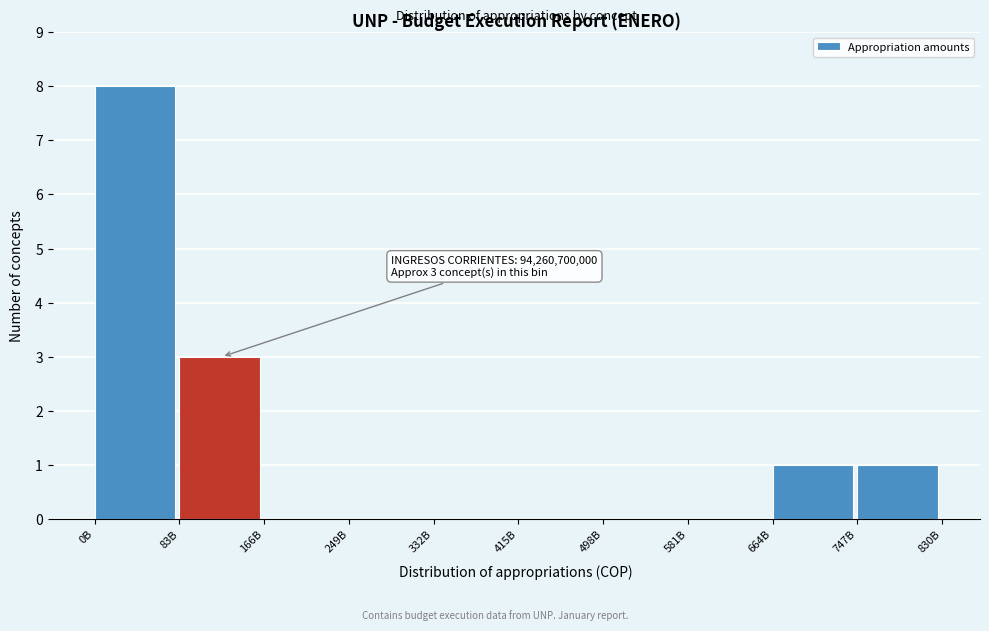

Reading right to left, what are all the values shown in this chart?

747B=1	664B=1	581B=0	498B=0	415B=0	332B=0	249B=0	166B=0	83B=3	0B=8